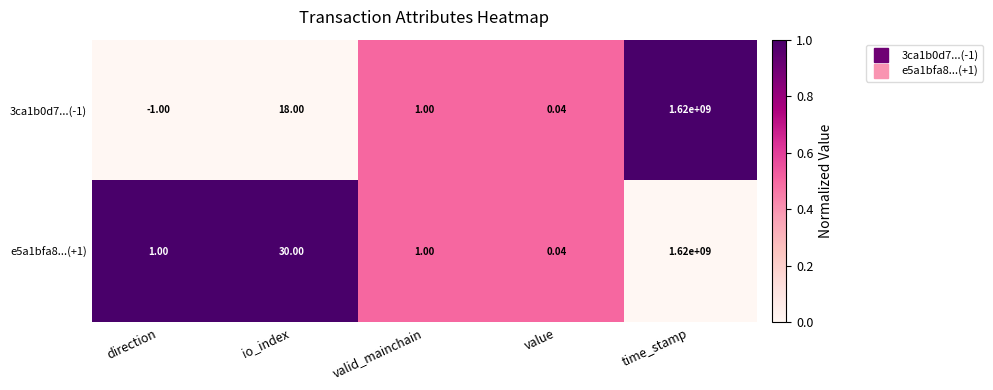

Is the value of e5a1bfa8...(+1) at value greater than the value of 3ca1b0d7...(-1) at time_stamp?

No